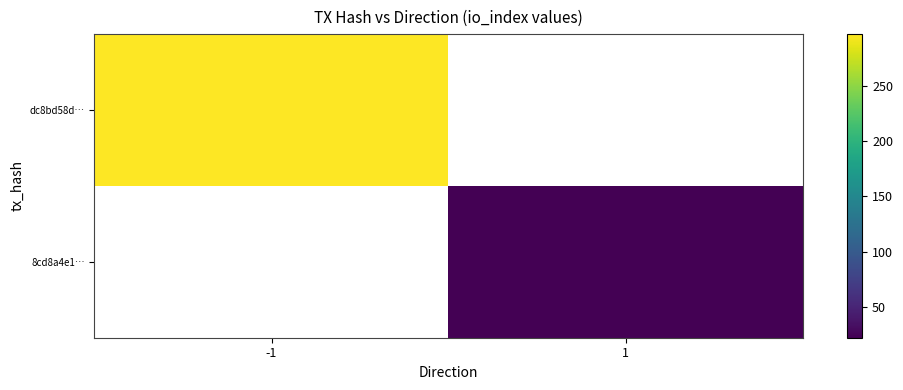

Count the number of categories in the chart.

2